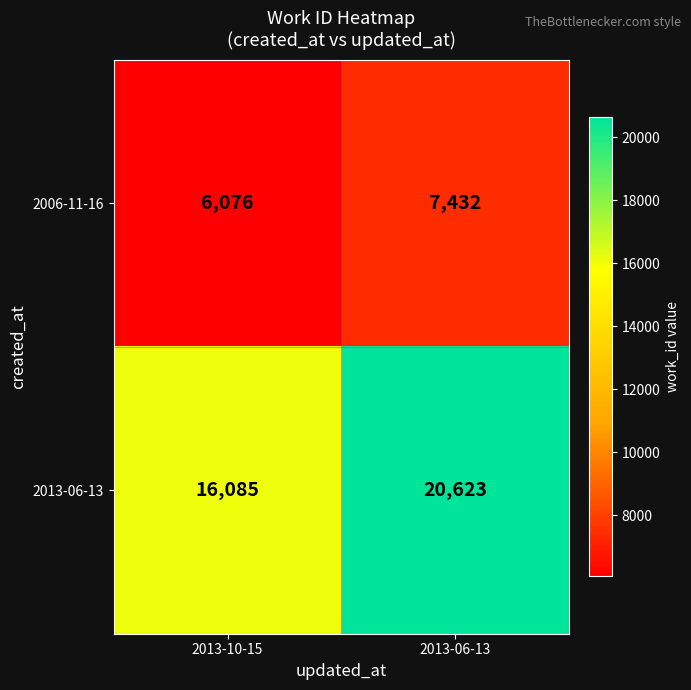

Rank the series by their maximum value, from highest to lowest.

2013-06-13, 2006-11-16